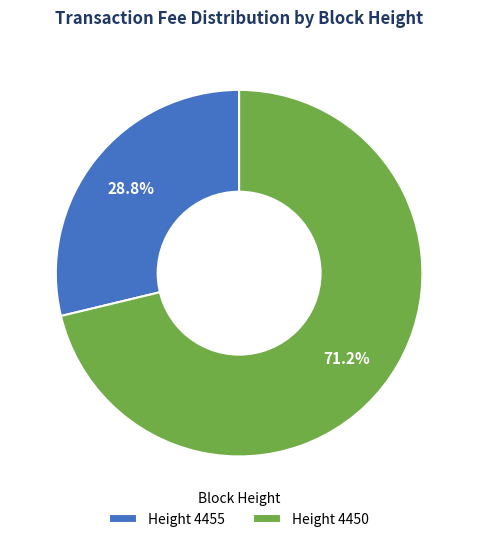

Which slice represents more than half of the pie?

Height 4450